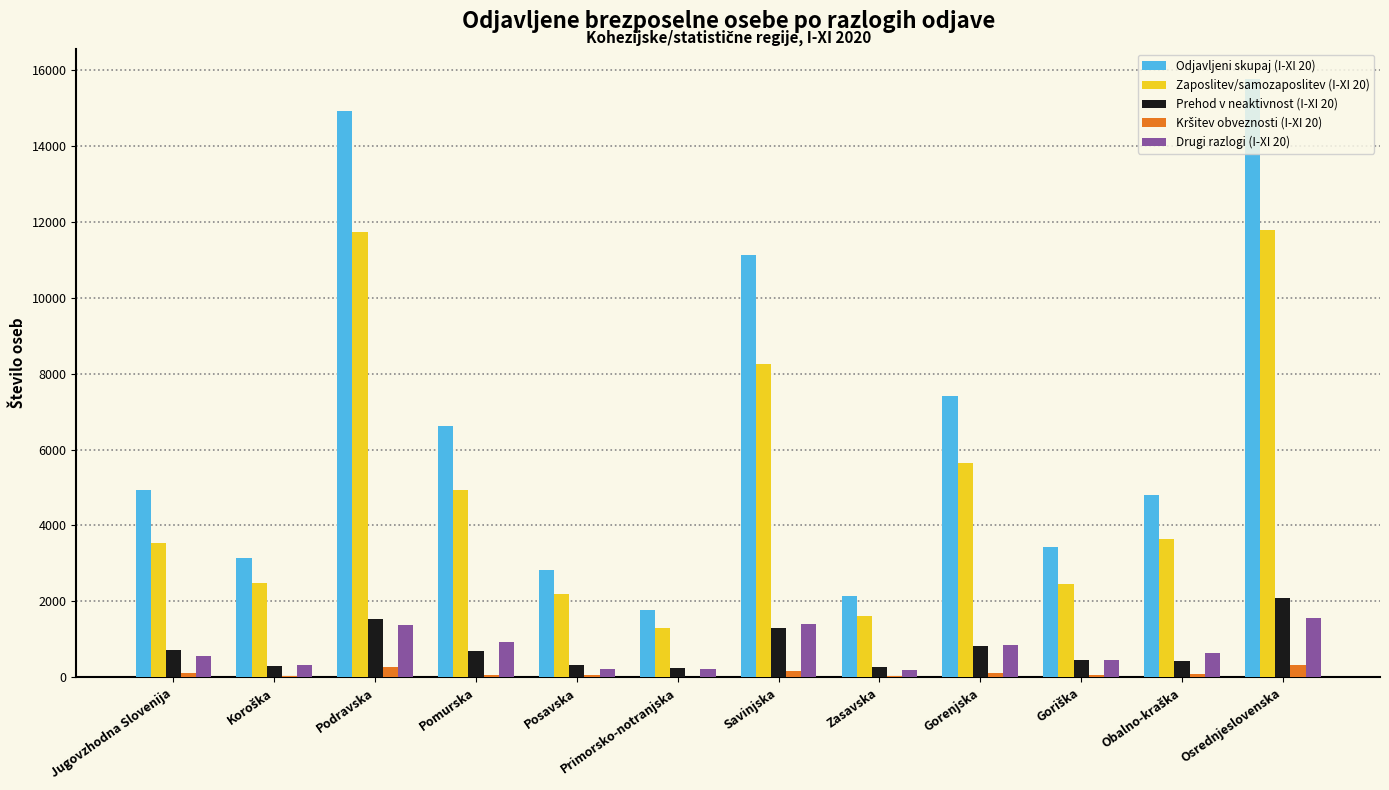

How many groups of bars are there?

12